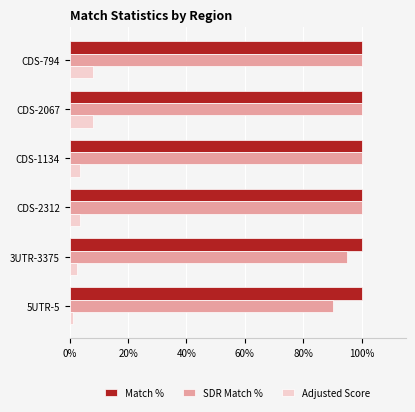

What is the maximum value shown in the chart?

100.0